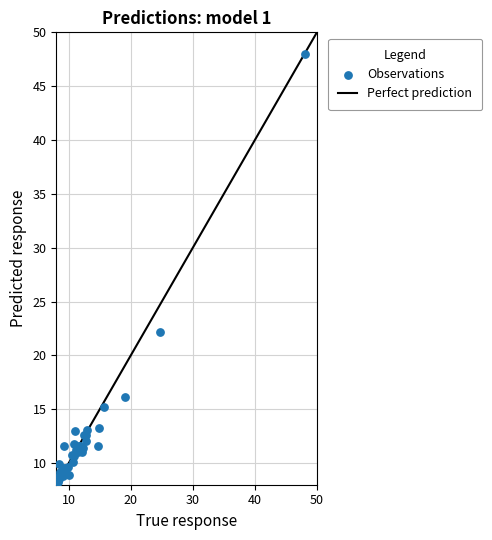

What Y value in the scatter plot is closest to 28?

22.2